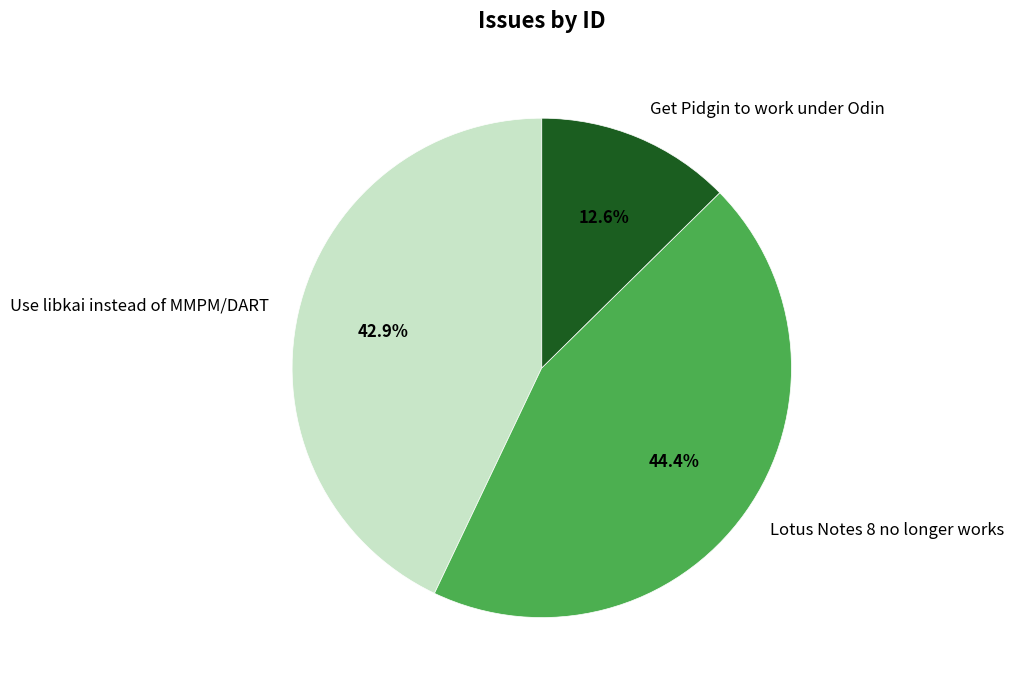

To the nearest percent, what is the difference between the largest and smallest slice percentages?

32%